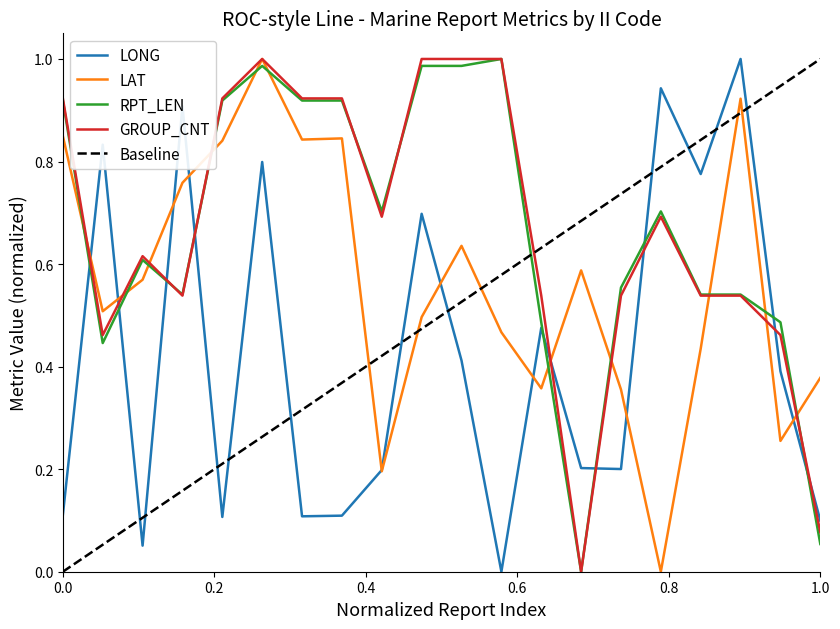

How many lines are shown in the chart?

4